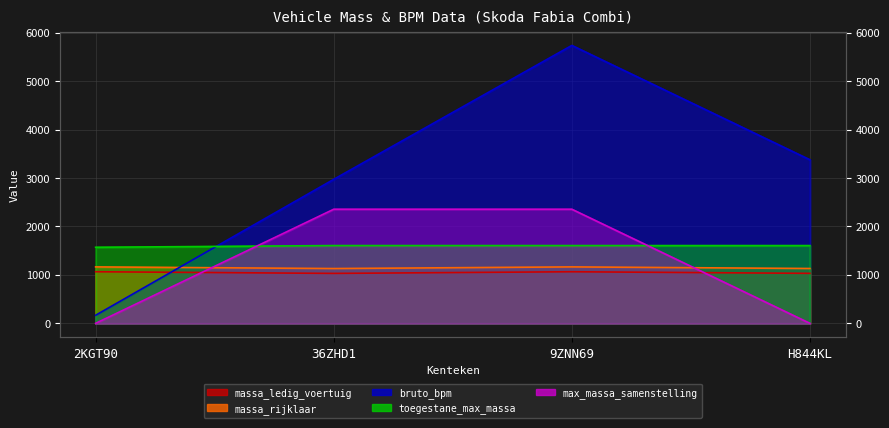

The value of massa_rijklaar at 36ZHD1 is 1131. True or false?

True